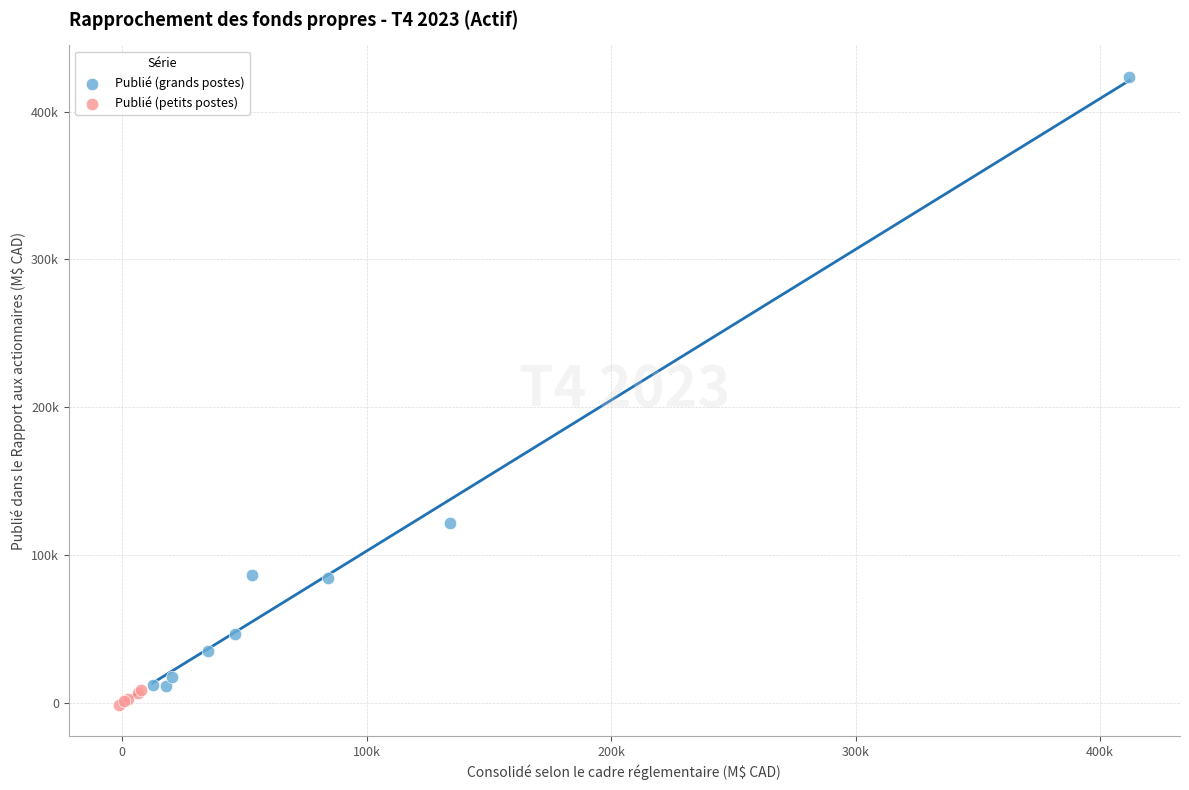

Which series reaches the minimum Y coordinate?

Publié (petits postes)